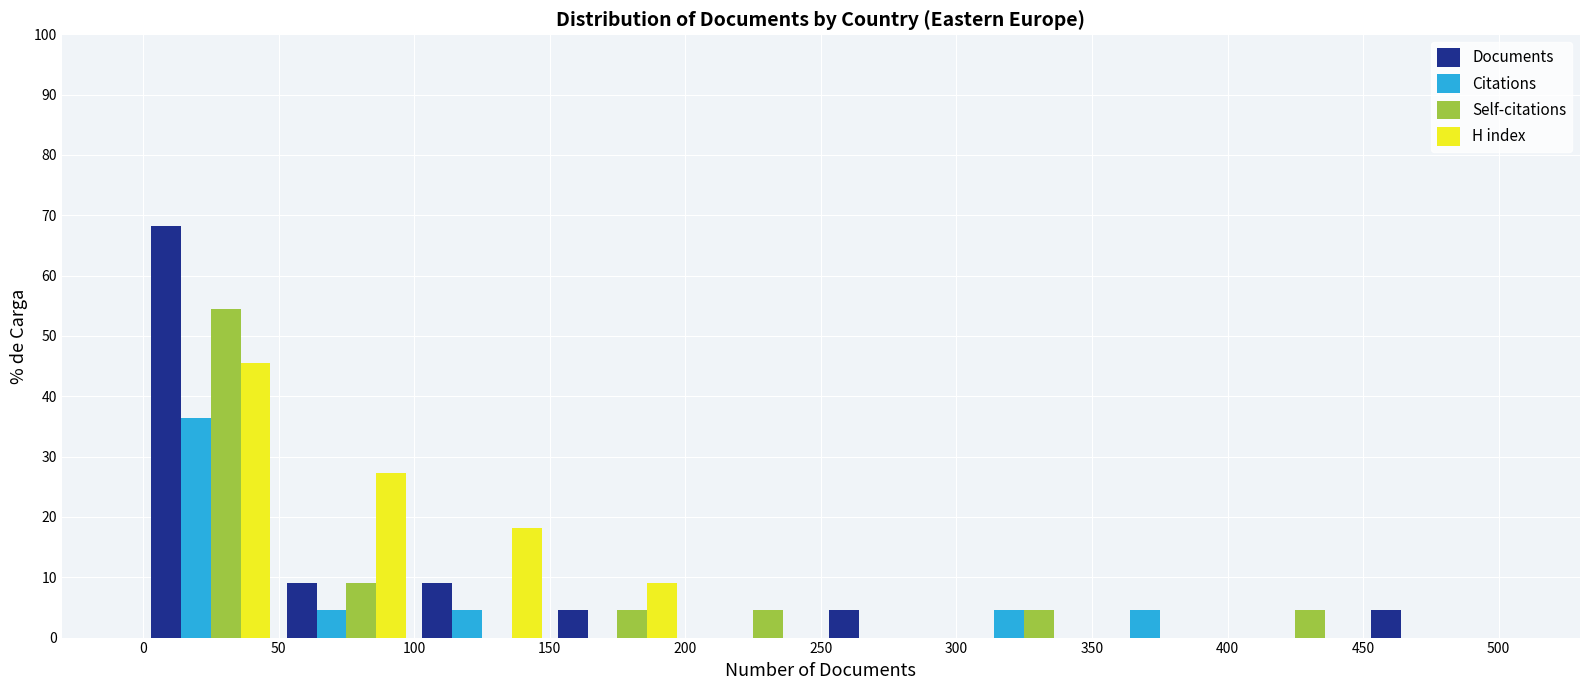

Reading left to right, transcribe this chart: for each range on the x-axis, give the height of each series' bar. The values are not printed on the chart, so give them approximately, as read against the axis.

0 to 50: Documents=68	Citations=36	Self-citations=55	H index=45
50 to 100: Documents=9	Citations=5	Self-citations=9	H index=27
100 to 150: Documents=9	Citations=5	Self-citations=0	H index=18
150 to 200: Documents=5	Citations=0	Self-citations=5	H index=9
200 to 250: Documents=0	Citations=0	Self-citations=5	H index=0
250 to 300: Documents=5	Citations=0	Self-citations=0	H index=0
300 to 350: Documents=0	Citations=5	Self-citations=5	H index=0
350 to 400: Documents=0	Citations=5	Self-citations=0	H index=0
400 to 450: Documents=0	Citations=0	Self-citations=5	H index=0
450 to 500: Documents=5	Citations=0	Self-citations=0	H index=0